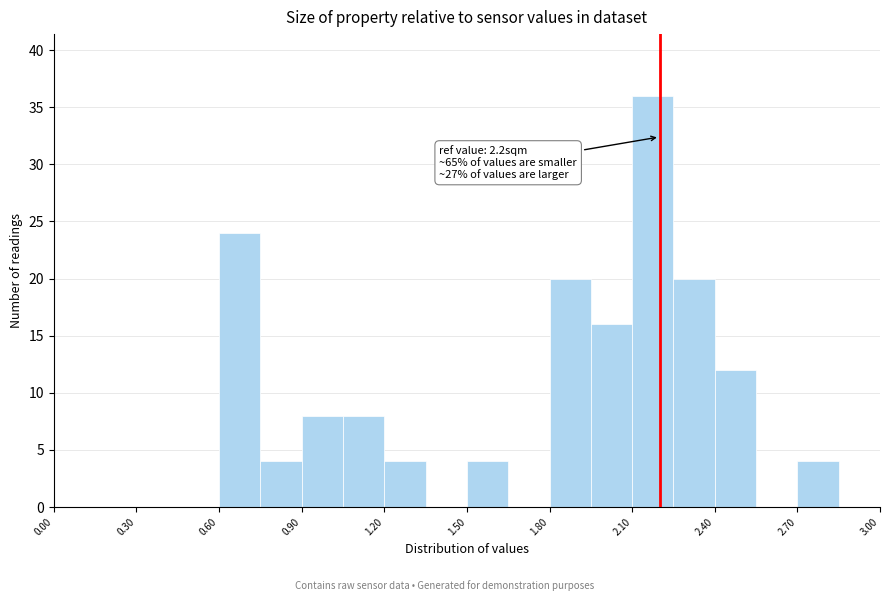

Read against the x-axis, roughly where is the centre of the tallest bar?

2.20